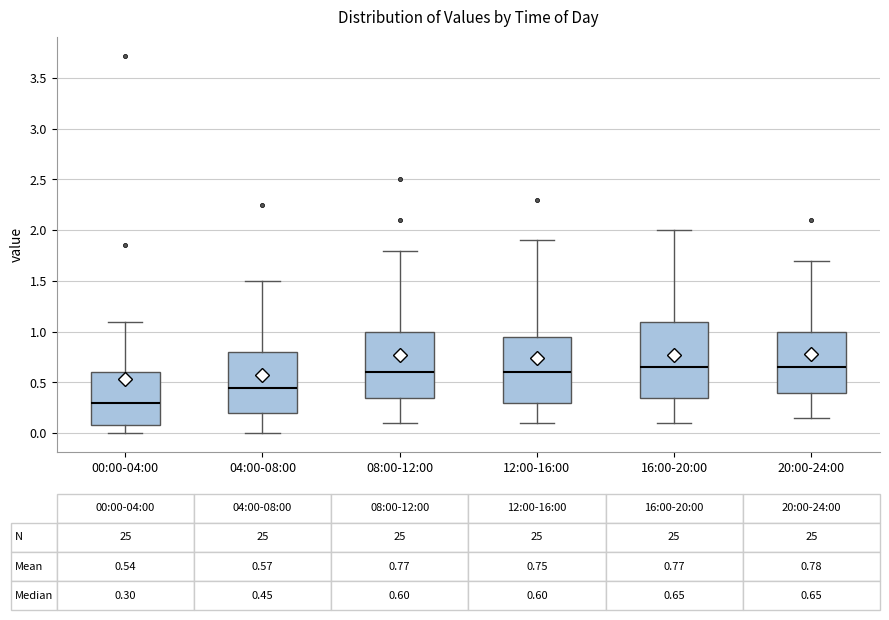

Comparing the boxes themselves (not the whiskers), which one is the tallest?

16:00-20:00